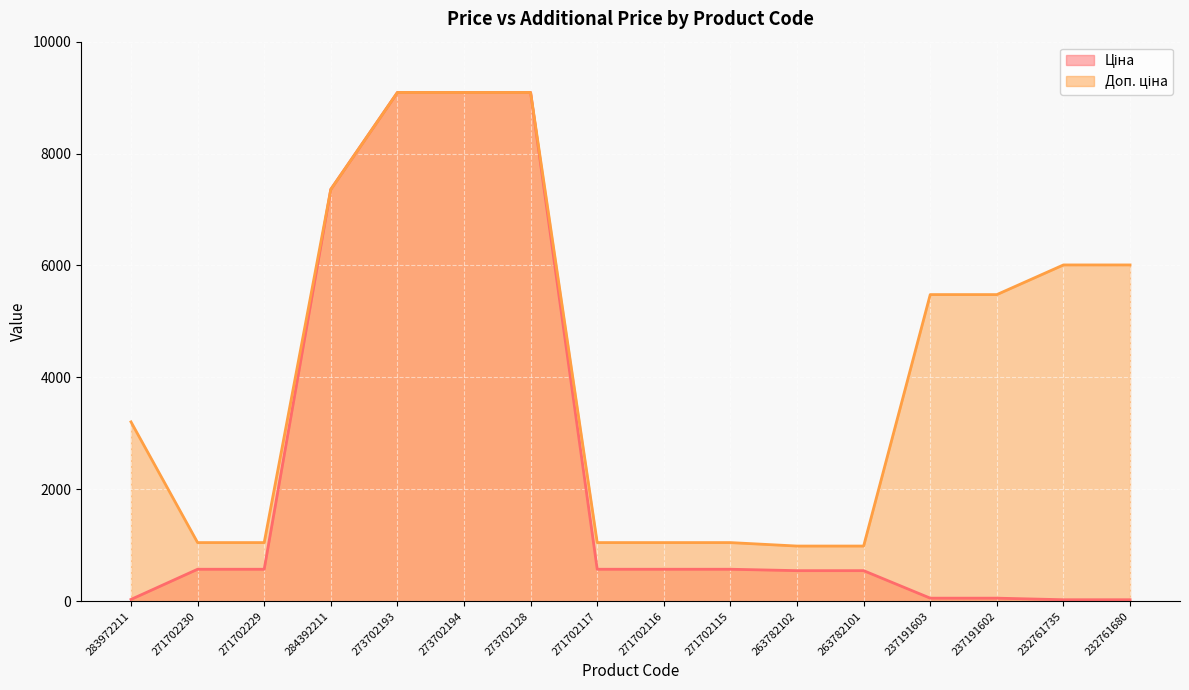

List the series in order of their overall mean, lowest first.

Ціна, Доп. ціна